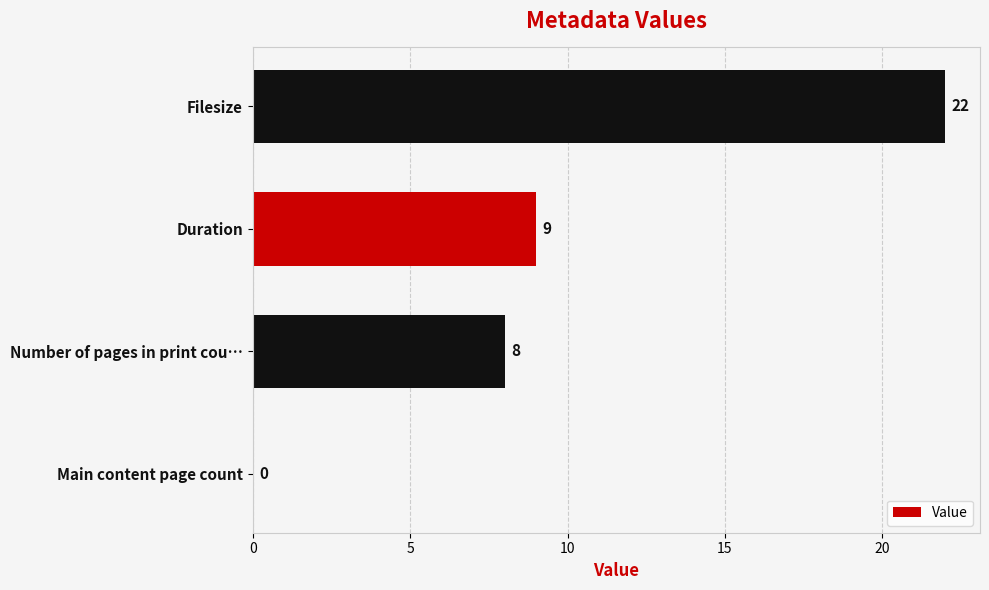

Are the bars grouped side by side (vs. stacked)?

No